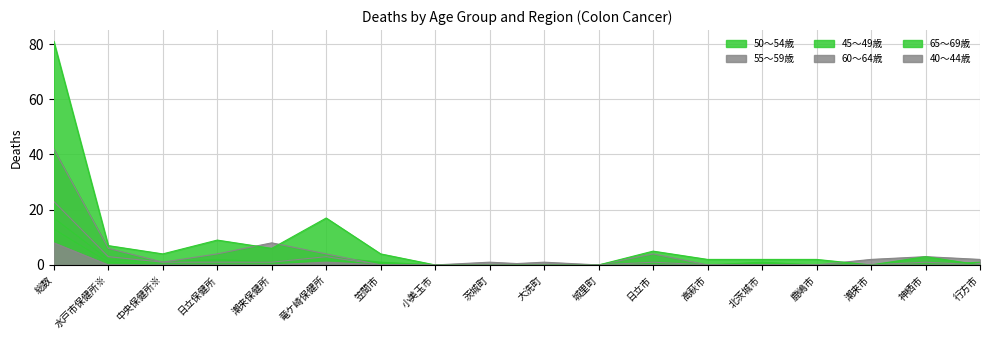

Is the value of 45～49歳 at 日立保健所 greater than the value of 50～54歳 at 竜ケ崎保健所?

No